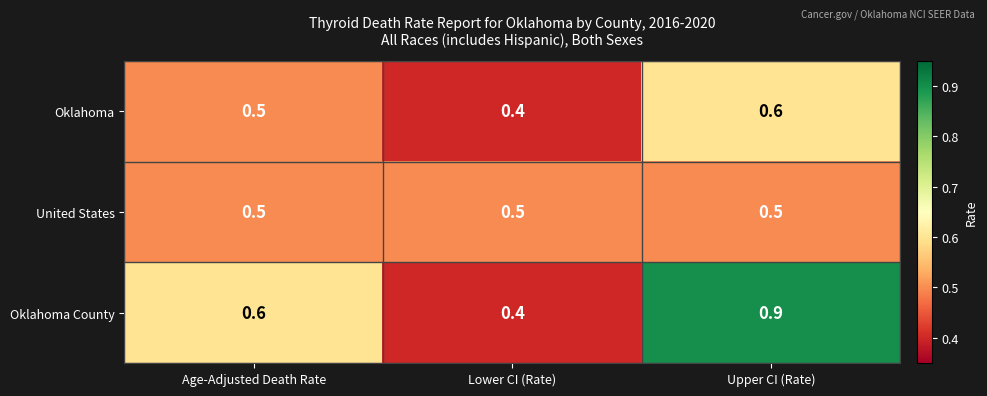

Rank the series by their maximum value, from highest to lowest.

Oklahoma County, Oklahoma, United States